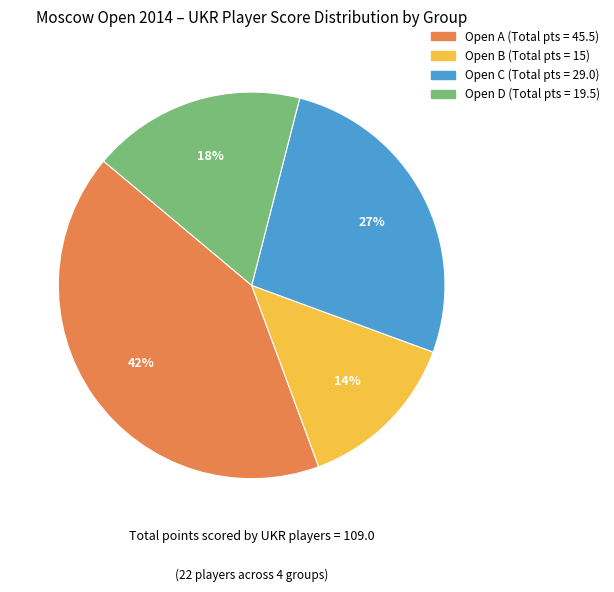

To the nearest percent, what is the difference between the largest and smallest slice percentages?

28%